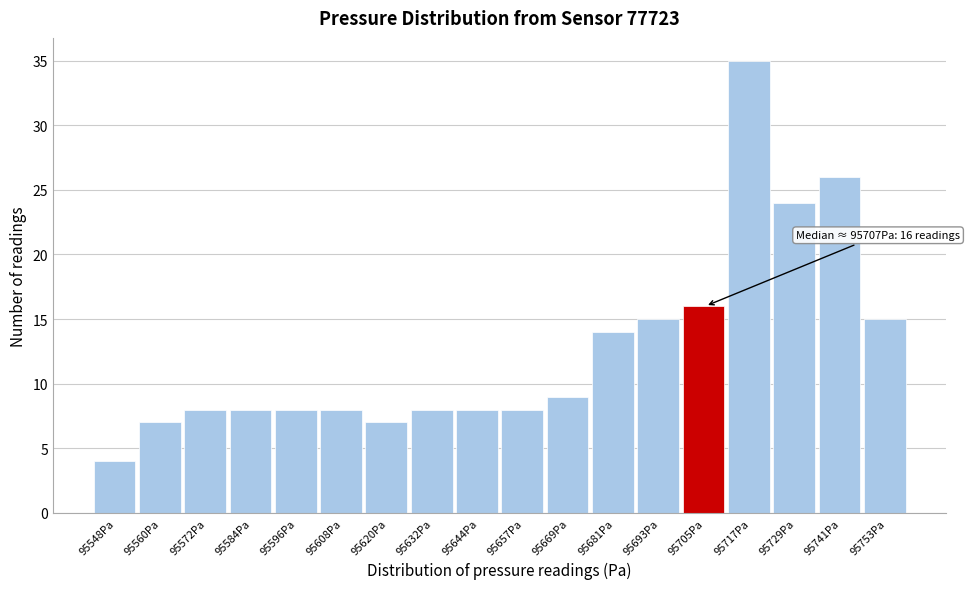

Reading left to right, list all the values displayed in this chart.

95548Pa=4	95560Pa=7	95572Pa=8	95584Pa=8	95596Pa=8	95608Pa=8	95620Pa=7	95632Pa=8	95644Pa=8	95657Pa=8	95669Pa=9	95681Pa=14	95693Pa=15	95705Pa=16	95717Pa=35	95729Pa=24	95741Pa=26	95753Pa=15